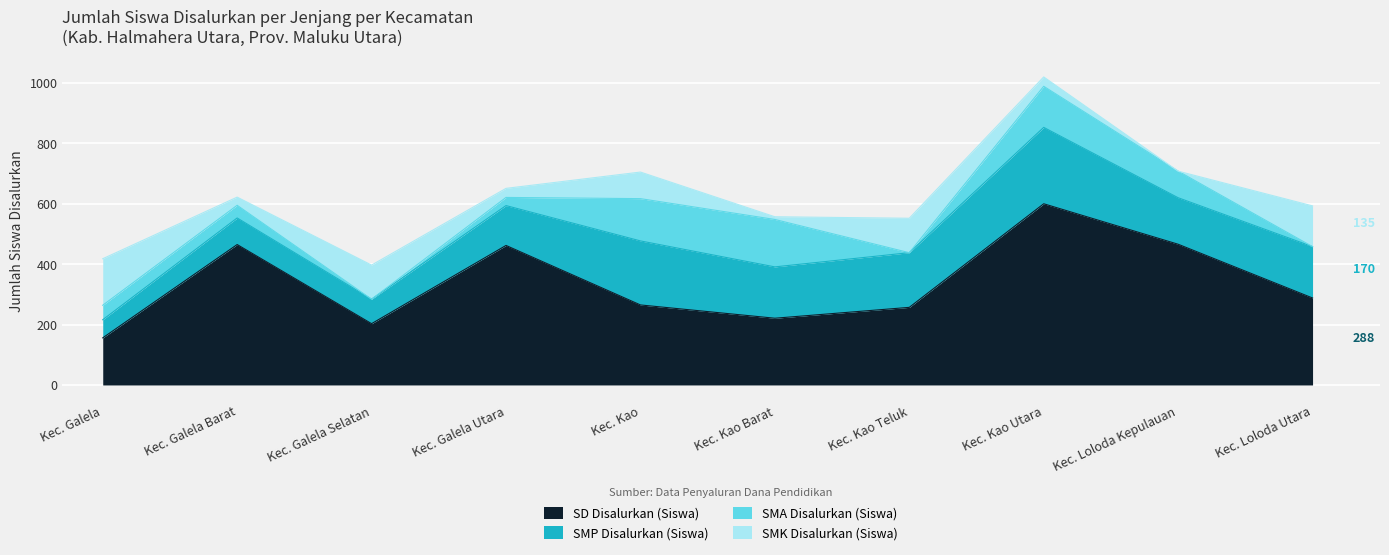

True or false: SD Disalurkan (Siswa) has more than 0 interior local peaks.

True